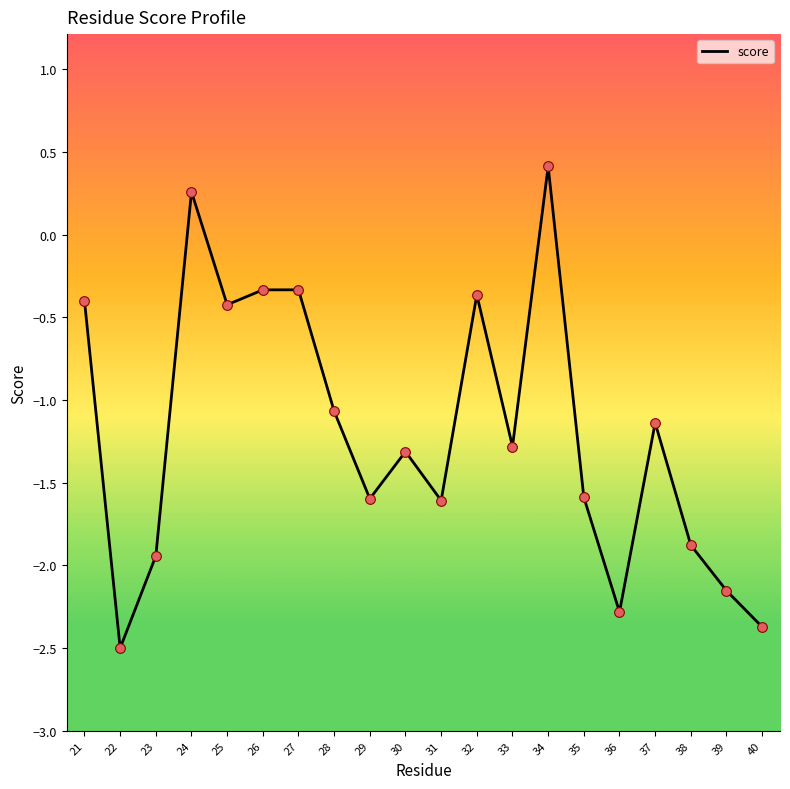

What is the change in value from 31 to 33?

+0.3